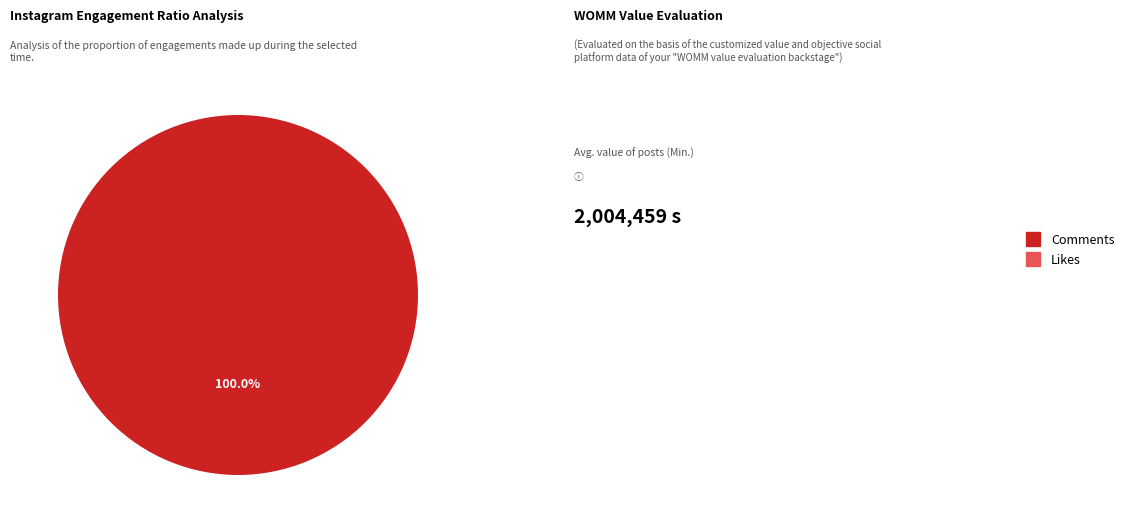

Which category has the biggest portion of the pie?

Comments